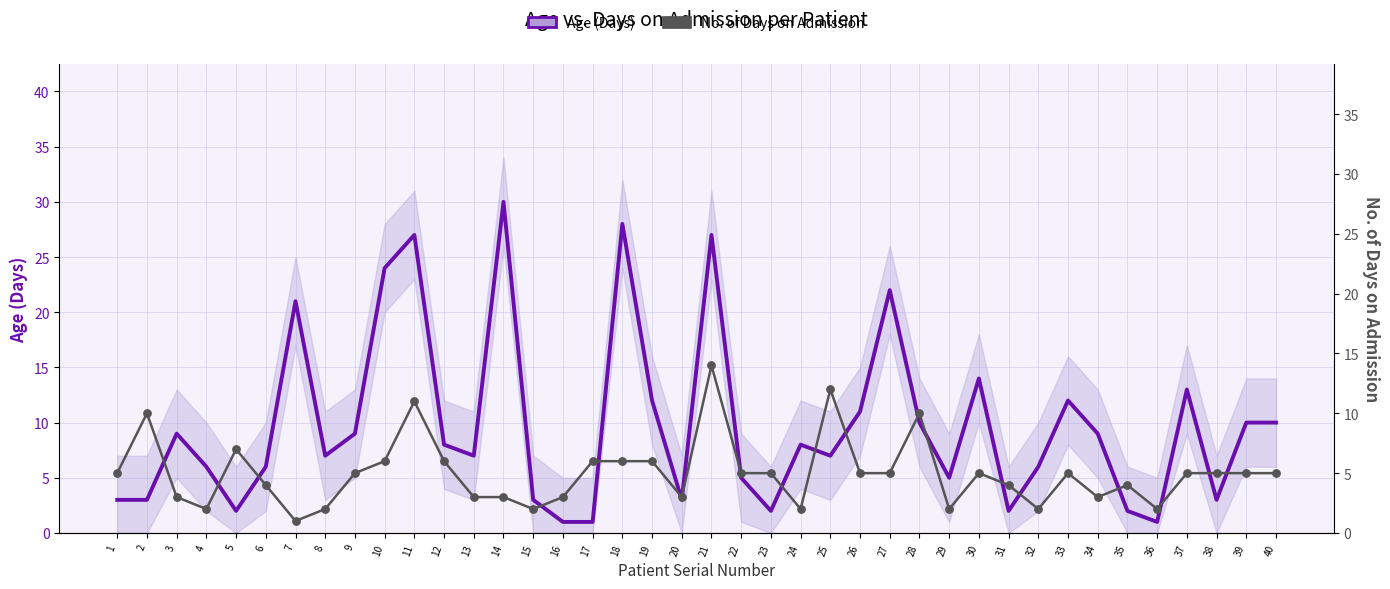

At how many categories does at least one series exceed 25?

4